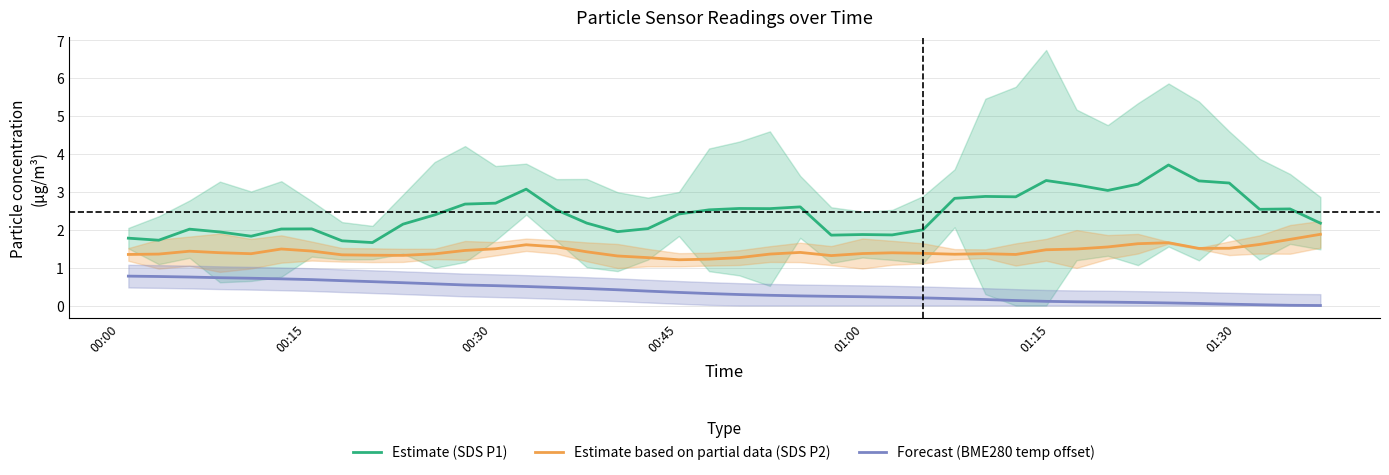

True or false: Forecast (BME280 temp offset) and Estimate (SDS P1) intersect in this chart.

False